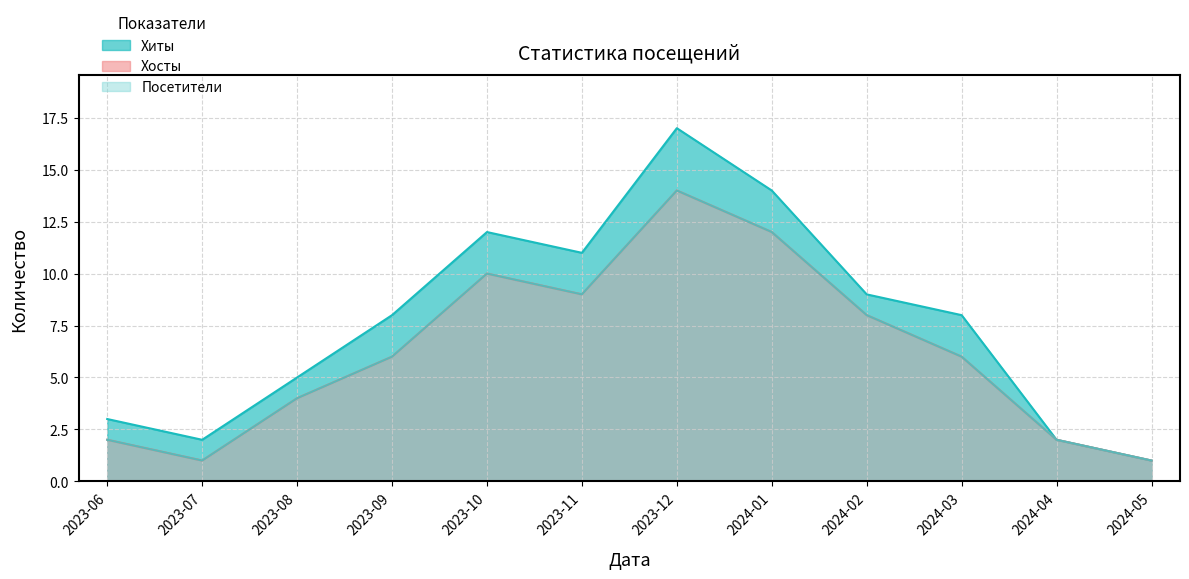

Which series has the largest total across all categories?

Хиты